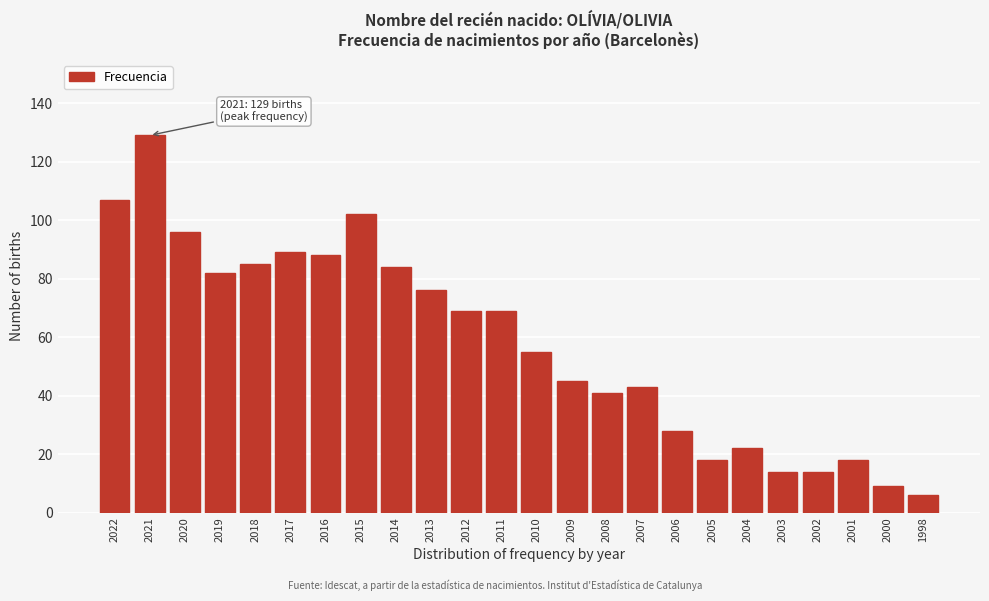

Reading left to right, what are all the values shown in this chart?

2022=107	2021=129	2020=96	2019=82	2018=85	2017=89	2016=88	2015=102	2014=84	2013=76	2012=69	2011=69	2010=55	2009=45	2008=41	2007=43	2006=28	2005=18	2004=22	2003=14	2002=14	2001=18	2000=9	1998=6